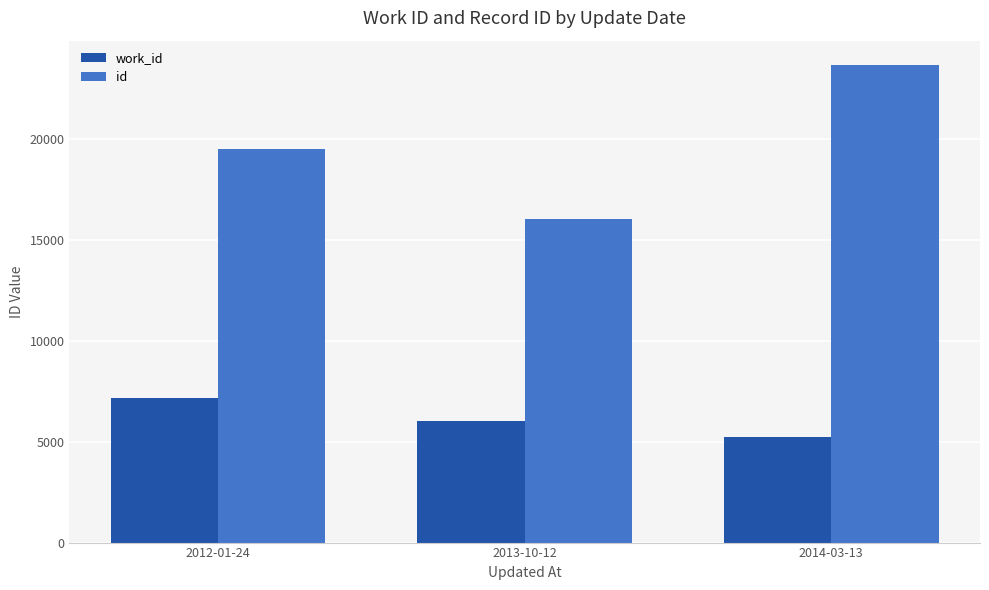

Rank the series by their maximum value, from highest to lowest.

id, work_id